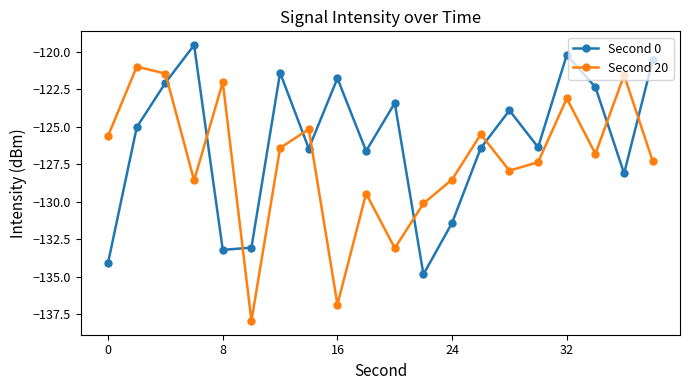

Which series has the largest range (max minus min)?

Second 20